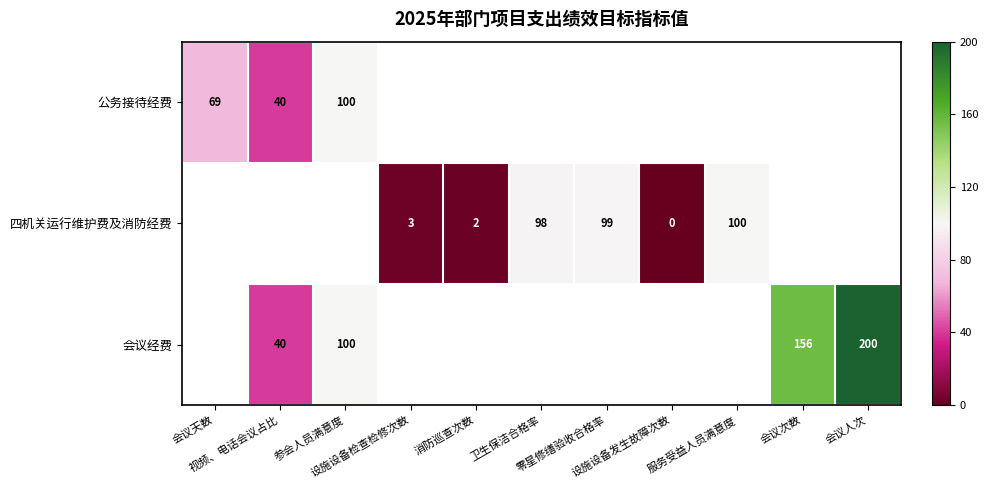

Which label corresponds to the smallest value in the chart?

设施设备发生故障次数